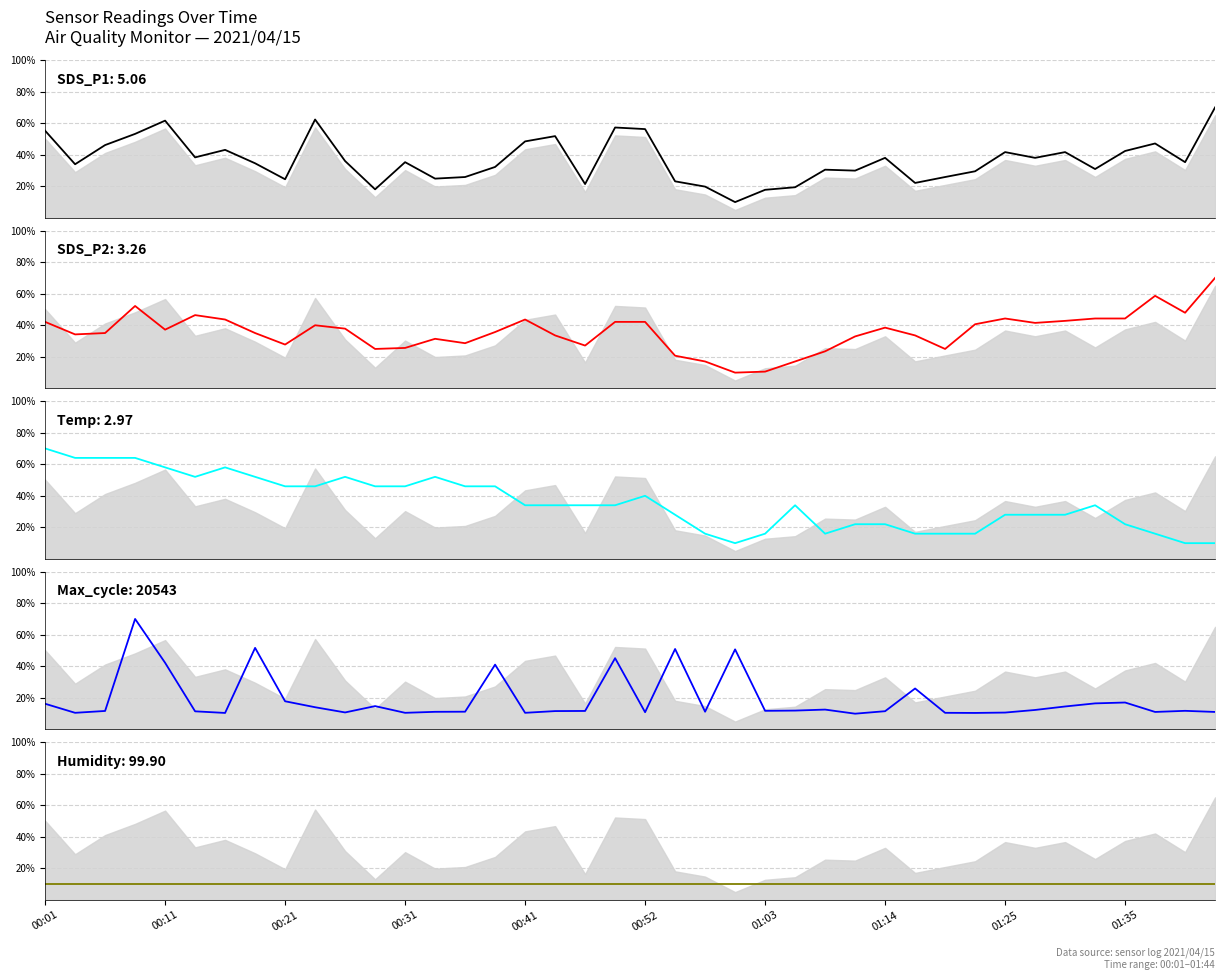

The value of SDS_P1 at 23 is 10.0. True or false?

True